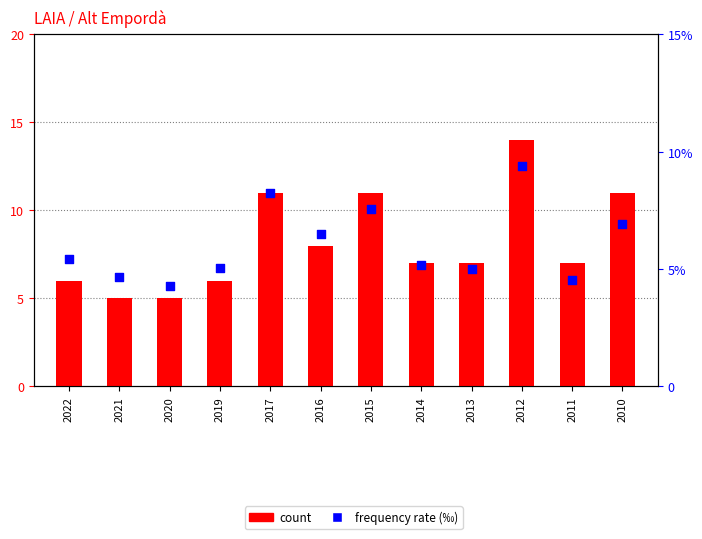

Which series has the largest total across all categories?

count